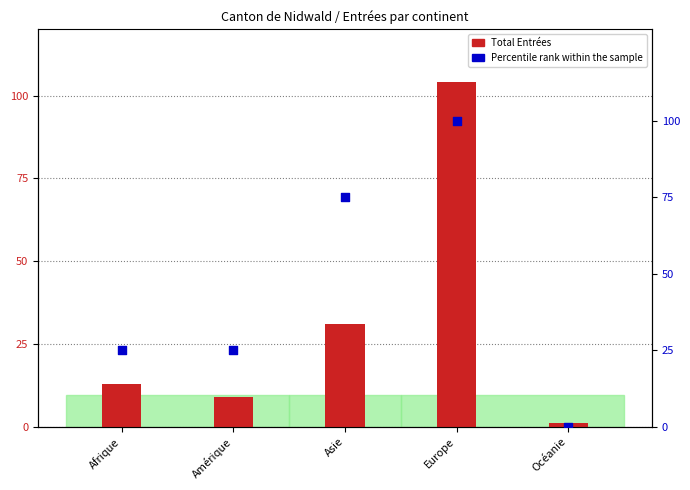

Which series reaches the maximum Y coordinate?

Total Entrées